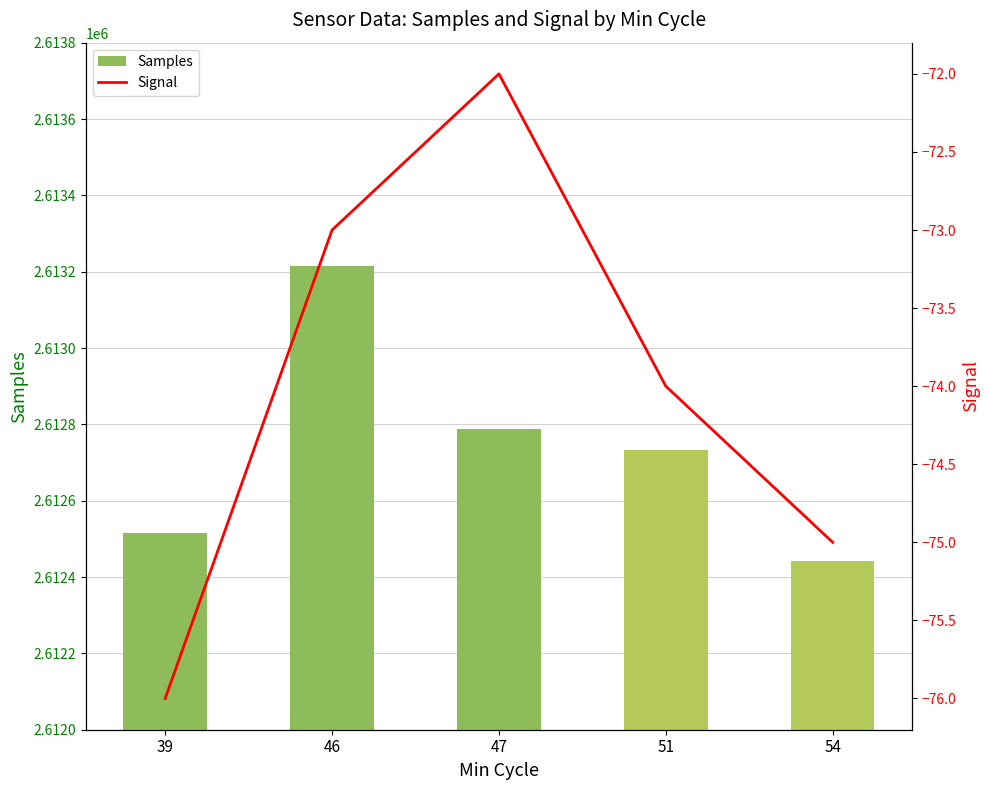

What is the spread (max minus min) of values at 54?

2612516